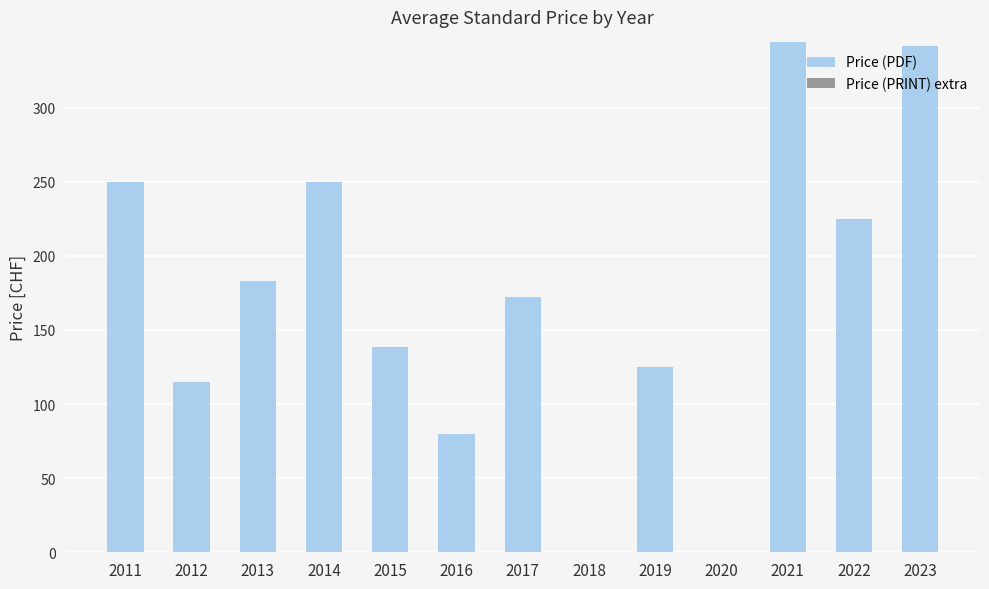

The chart shows a value of 250.0 at 2011. True or false?

True